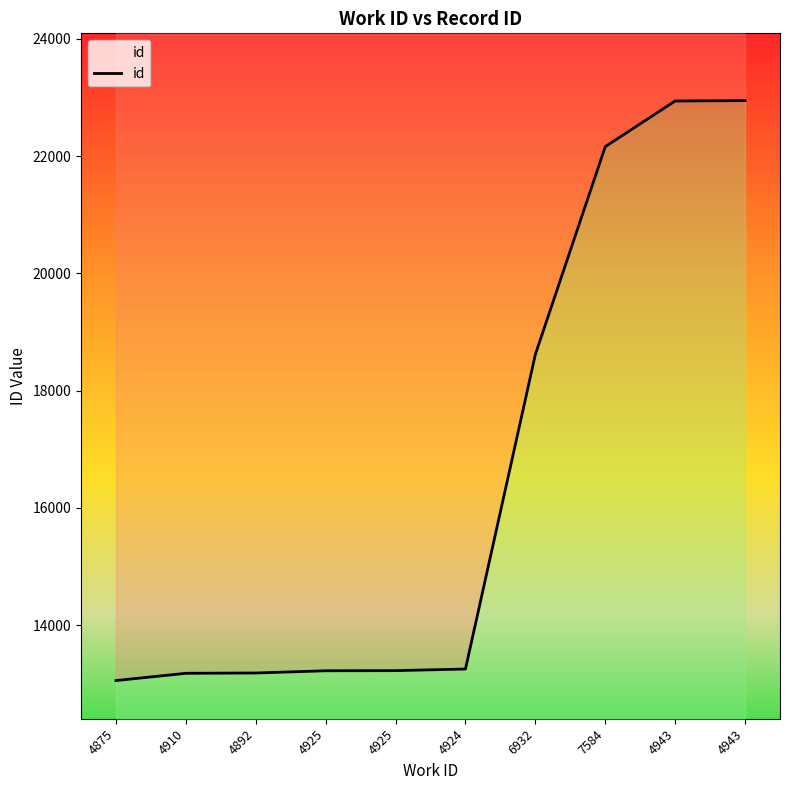

How many data points are less than 13250?

5